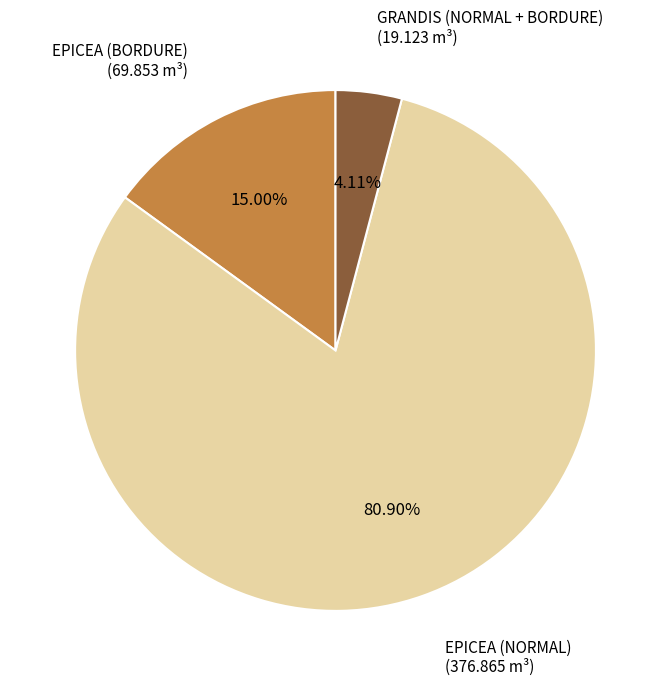

How many slices are in this pie chart?

3